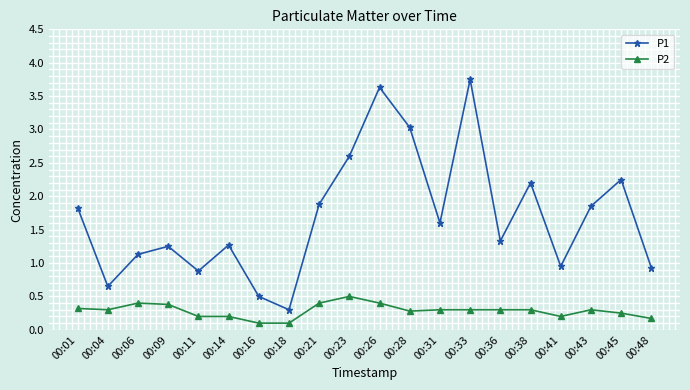

How many categories are shown in the chart?

20